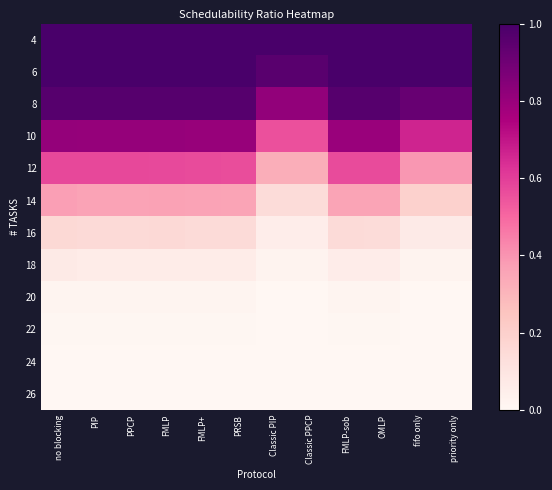

At how many categories does at least one series exceed 0?

12